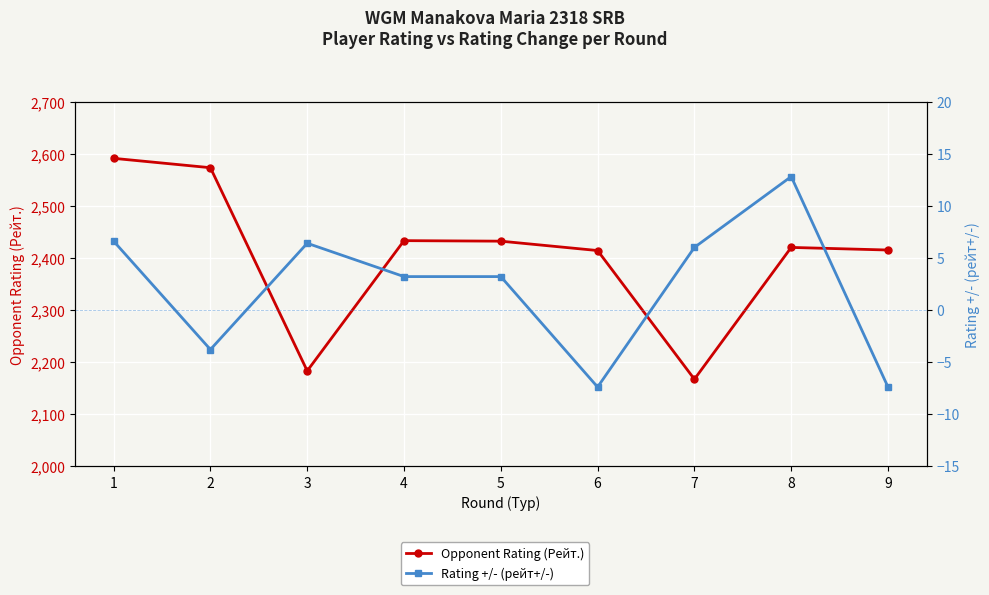

At how many categories does at least one series exceed 438?

9